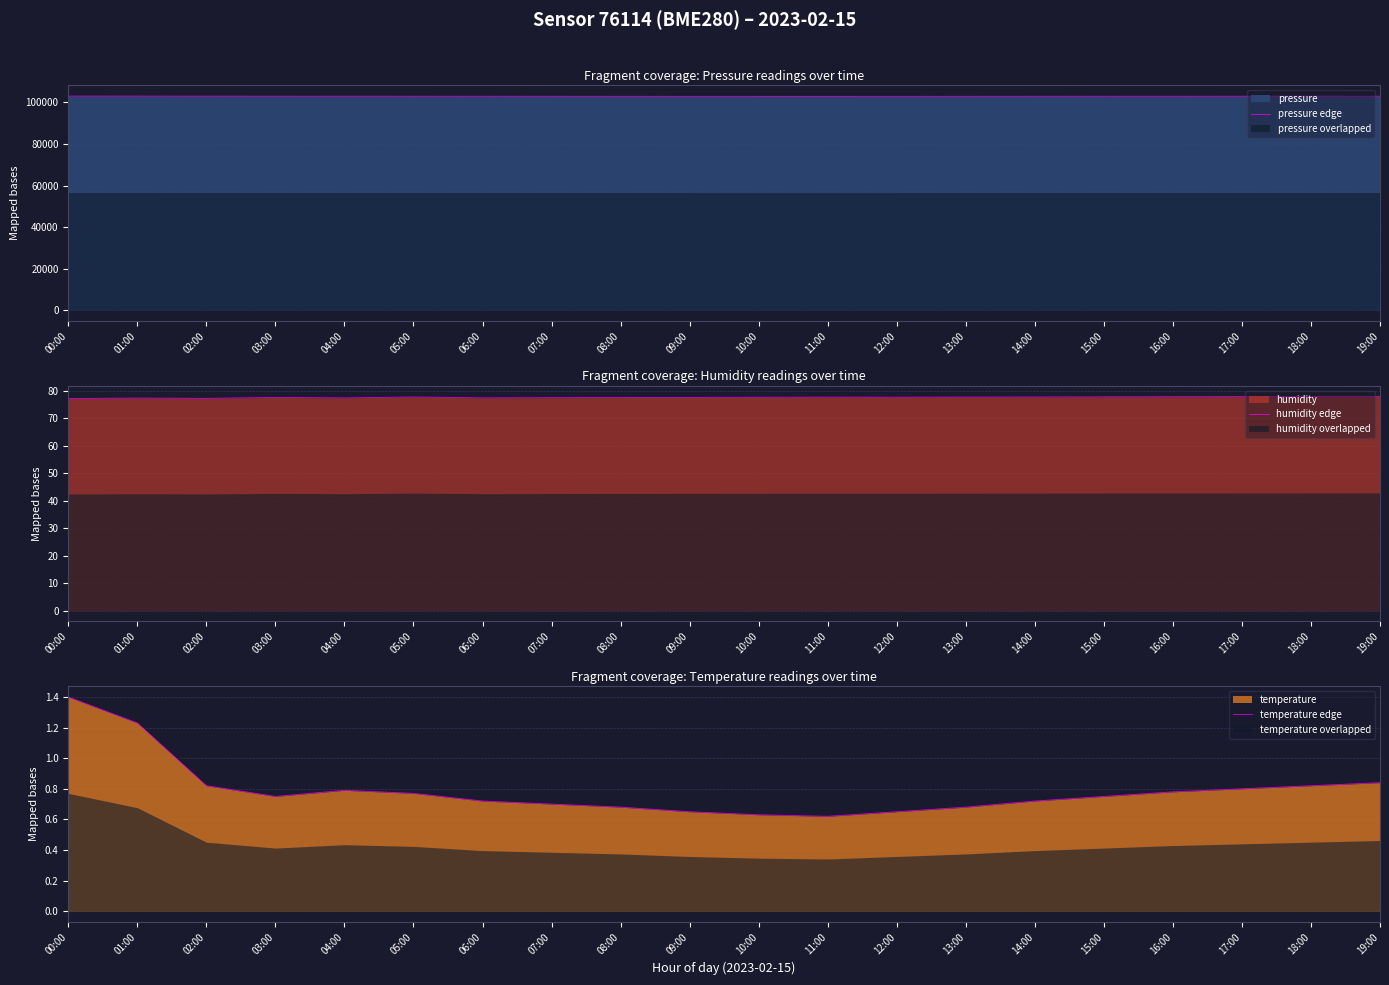

Which series changed the most between 09:00 and 15:00?

pressure edge